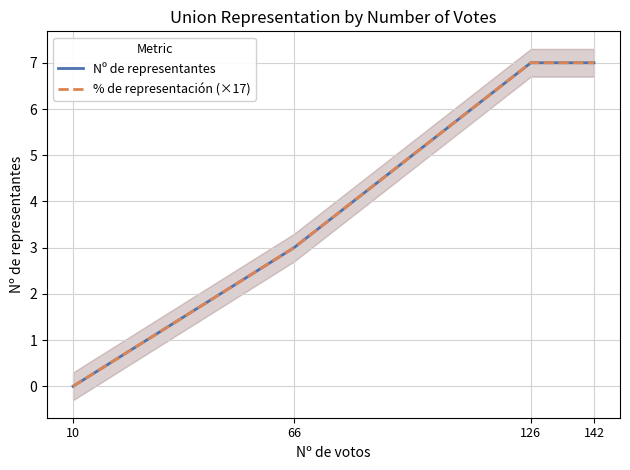

Rank the categories by Nº de representantes value from lowest to highest.

10, 66, 126, 142